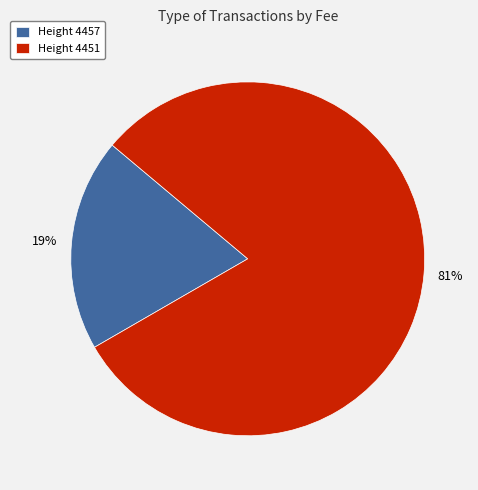

Between Height 4451 and Height 4457, which is larger?

Height 4451